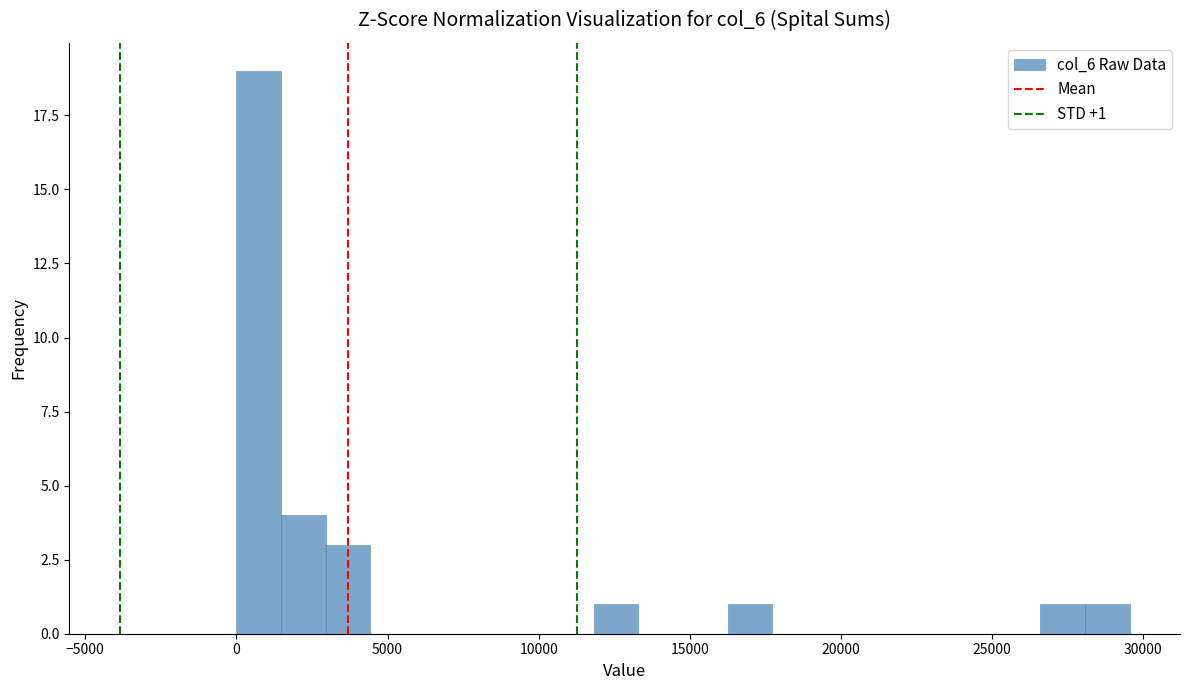

Read against the x-axis, roughly where is the centre of the tallest bar?

500